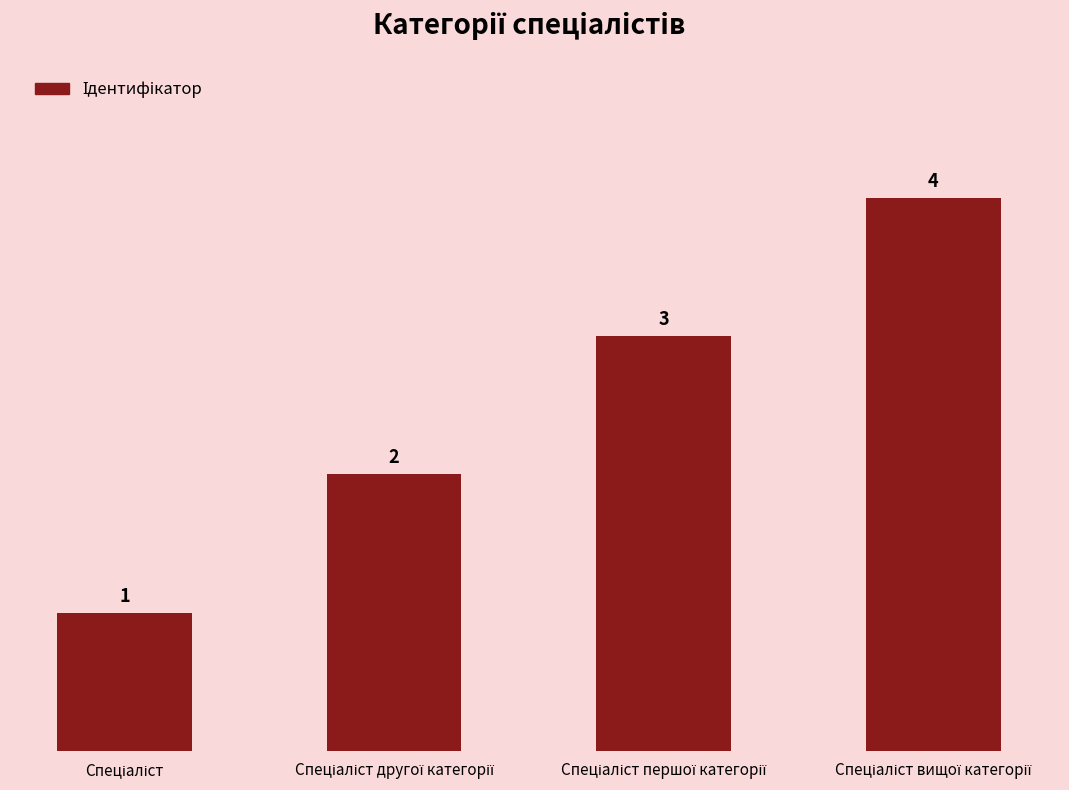

What is the maximum value shown in the chart?

4